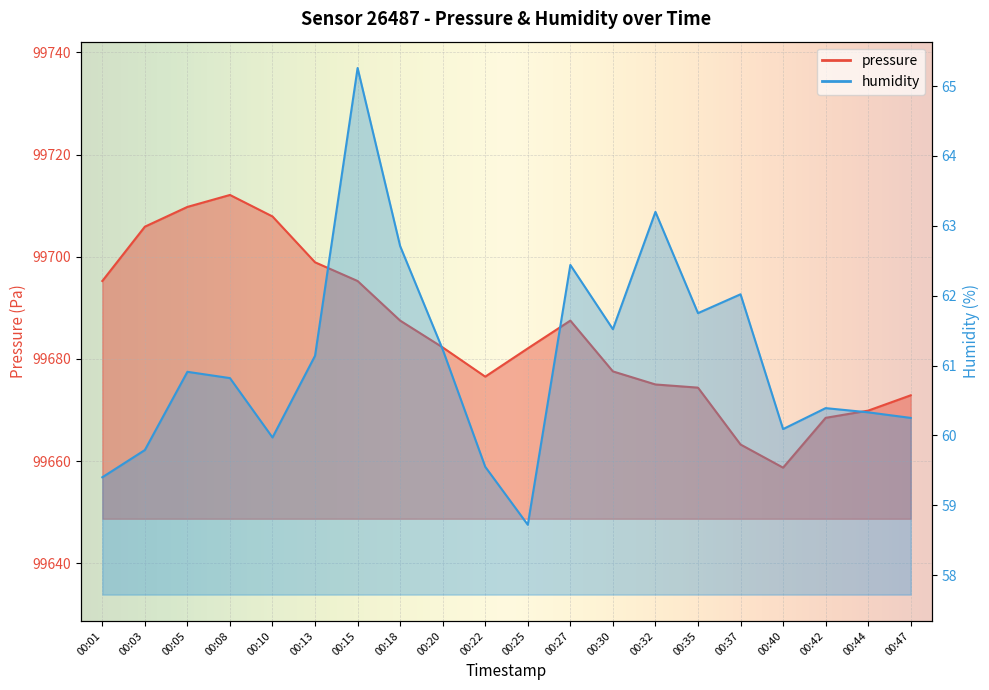

Reading left to right, transcribe all the data shown in this chart.

pressure: 00:01=99695.2	00:03=99705.9	00:05=99709.8	00:08=99712.1	00:10=99707.9	00:13=99698.9	00:15=99695.2	00:18=99687.5	00:20=99682.2	00:22=99676.5	00:25=99682.1	00:27=99687.5	00:30=99677.6	00:32=99675.0	00:35=99674.4	00:37=99663.2	00:40=99658.7	00:42=99668.5	00:44=99669.9	00:47=99672.9
humidity: 00:01=59.4	00:03=59.8	00:05=60.9	00:08=60.8	00:10=60.0	00:13=61.1	00:15=65.3	00:18=62.7	00:20=61.2	00:22=59.5	00:25=58.7	00:27=62.4	00:30=61.5	00:32=63.2	00:35=61.8	00:37=62.0	00:40=60.1	00:42=60.4	00:44=60.3	00:47=60.2